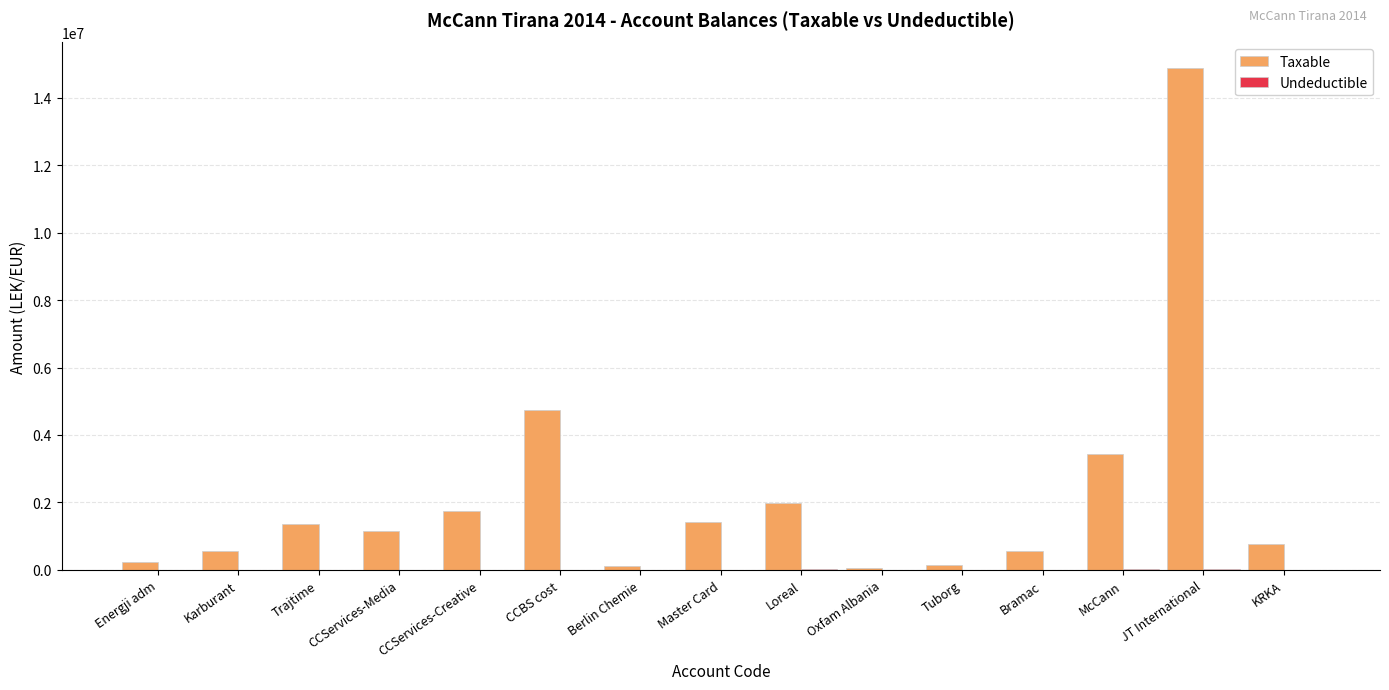

At which category does the chart reach its peak across all series?

JT International